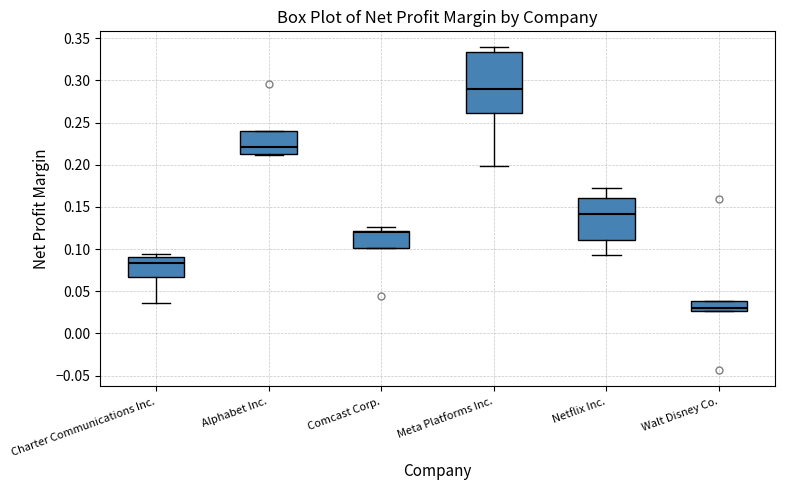

Which box's median line is the lowest?

Walt Disney Co.